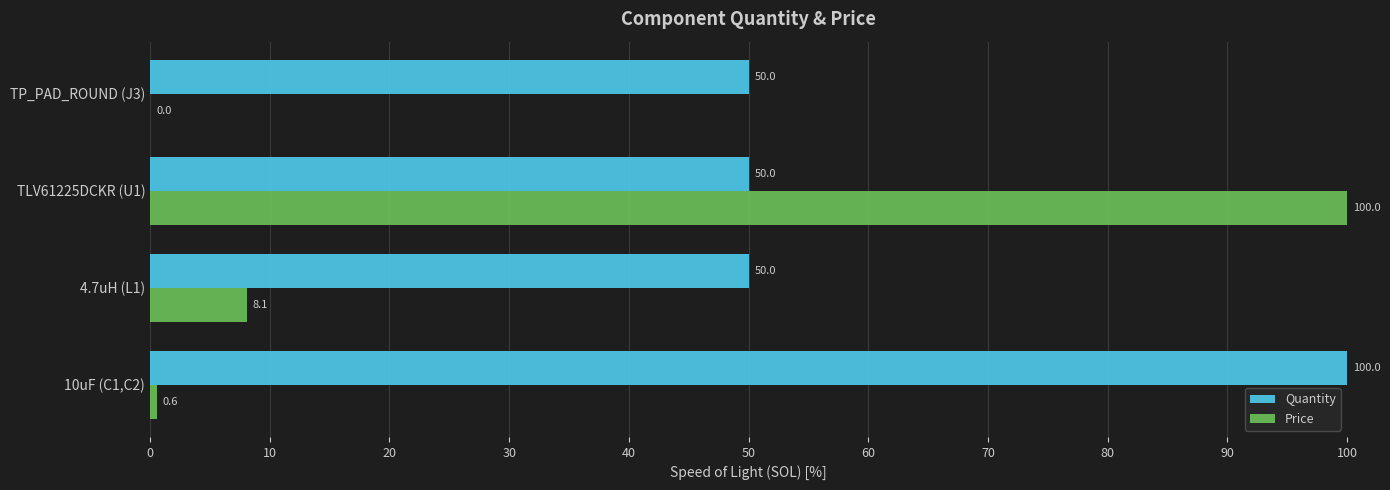

How many data points does each series have?

4